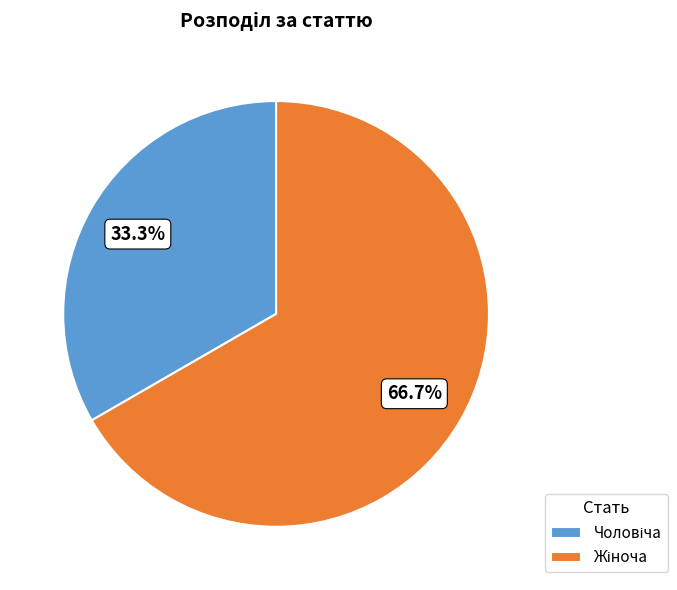

How many segments does this pie chart have?

2